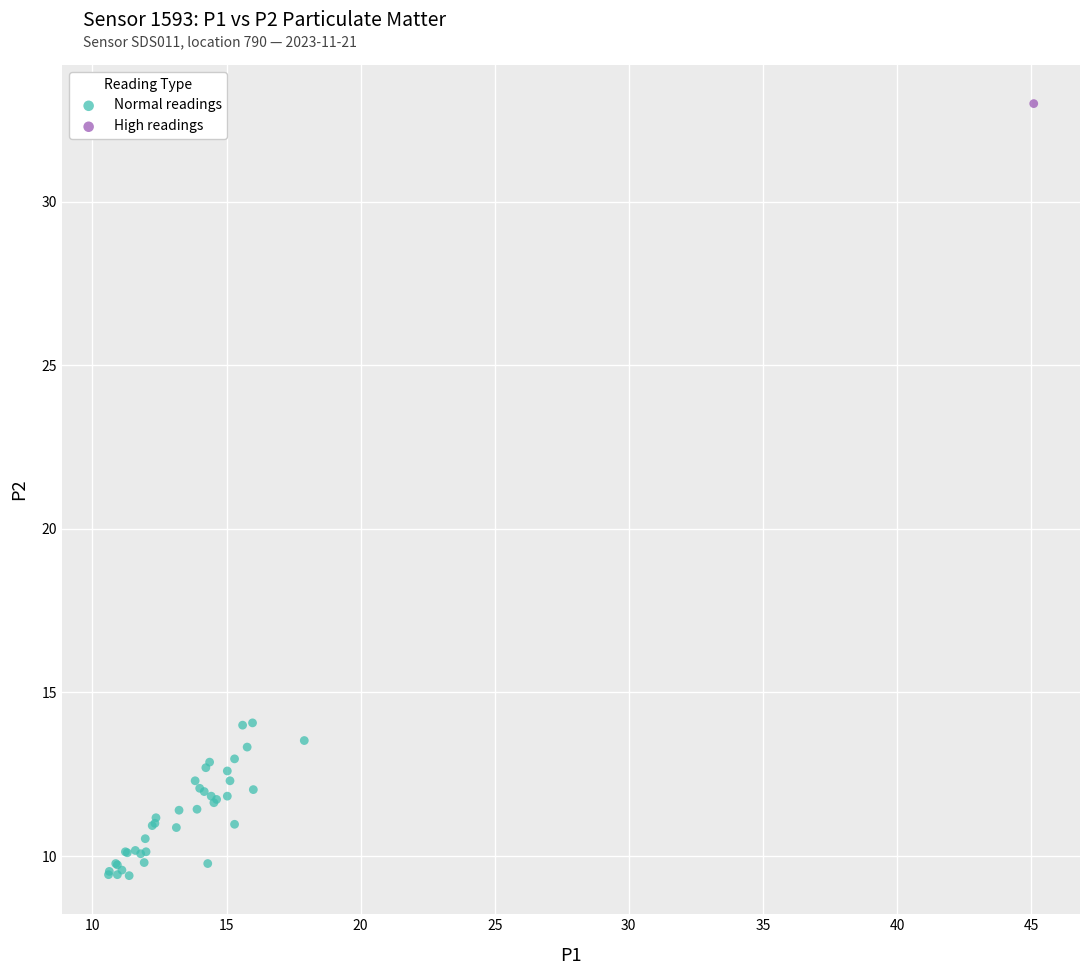

What are all the series names shown in the legend?

Normal readings, High readings